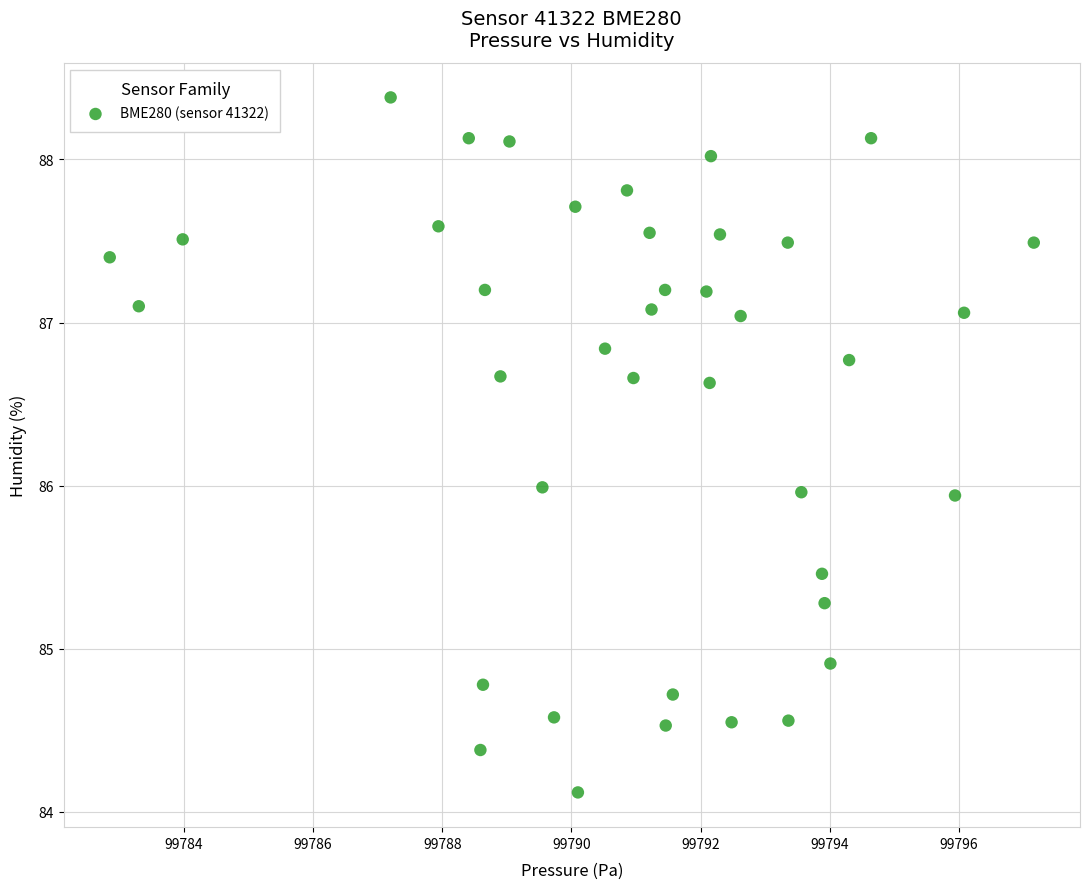

What is the range of Y values (max minus min)?

4.3